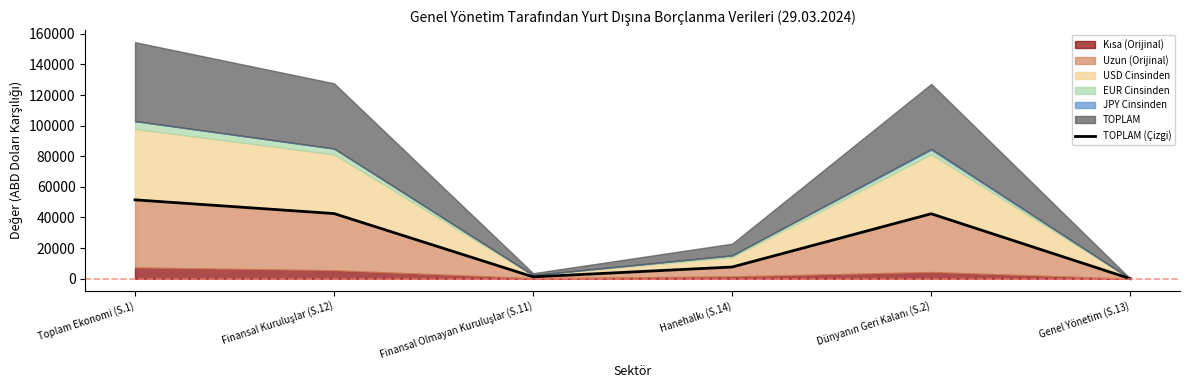

Reading right to left, list all the values displayed in this chart.

Genel Yönetim (S.13)=20.9	Dünyanın Geri Kalanı (S.2)=42420.5	Hanehalkı (S.14)=7630.6	Finansal Olmayan Kuruluşlar (S.11)=1198.7	Finansal Kuruluşlar (S.12)=42553.7	Toplam Ekonomi (S.1)=51518.2